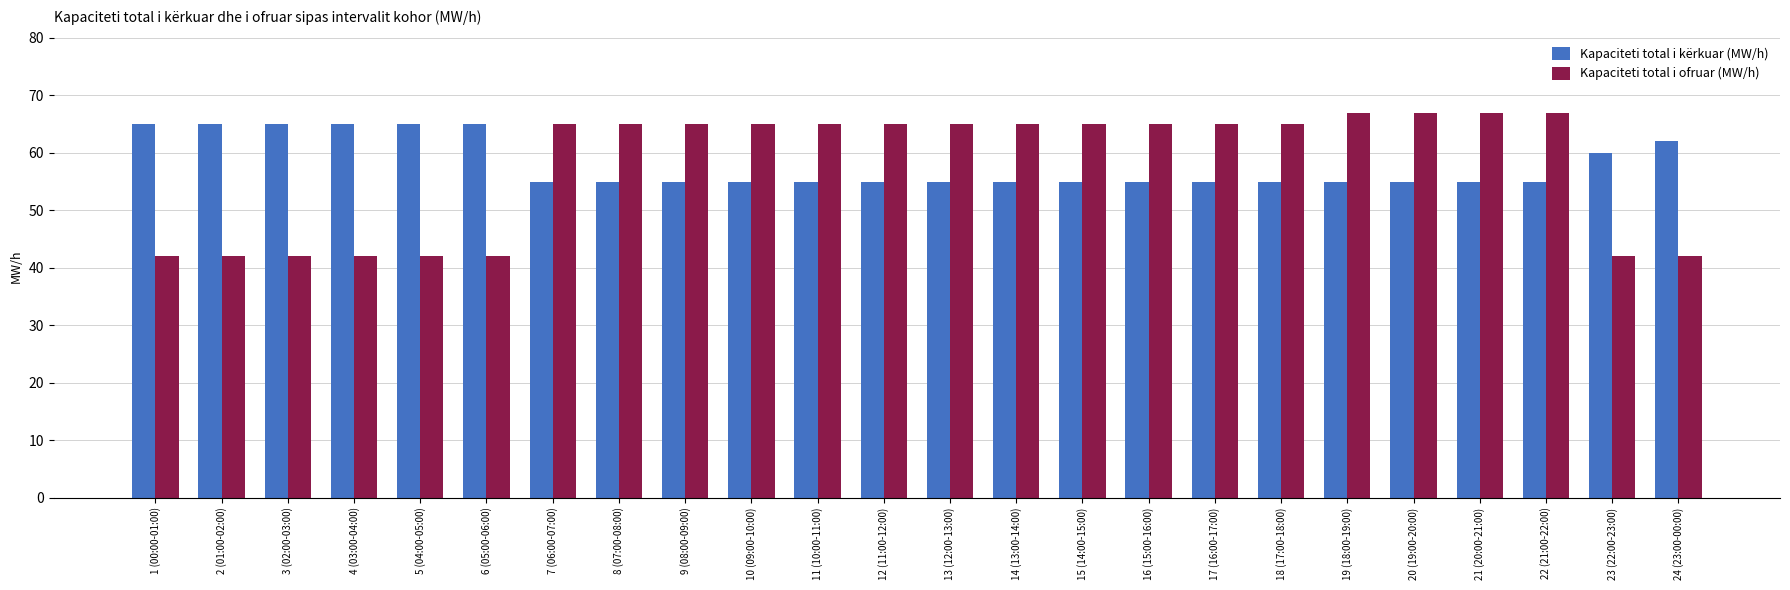

At how many categories does at least one series exceed 51?

24